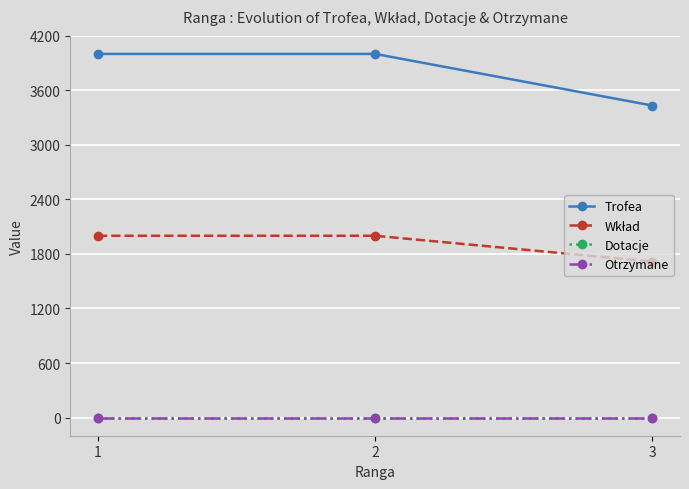

Which series has the largest range (max minus min)?

Trofea